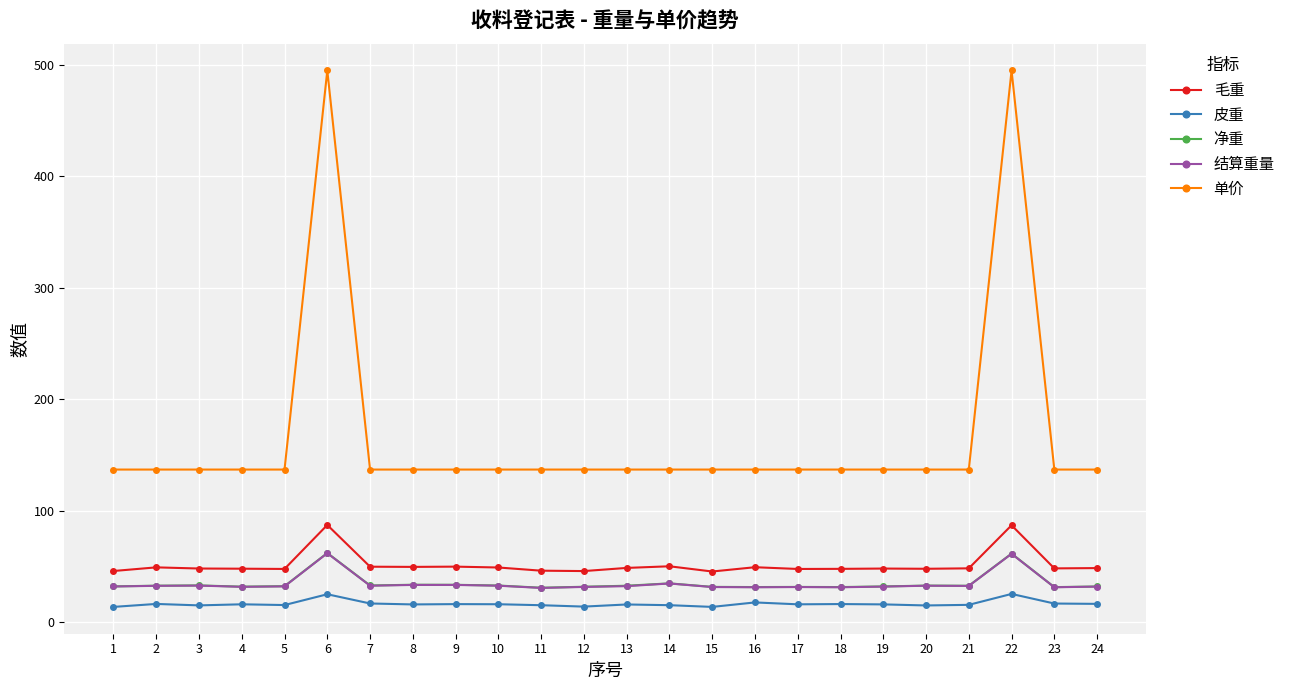

What is the value of the 单价 point at the 7th from the left?

137.0